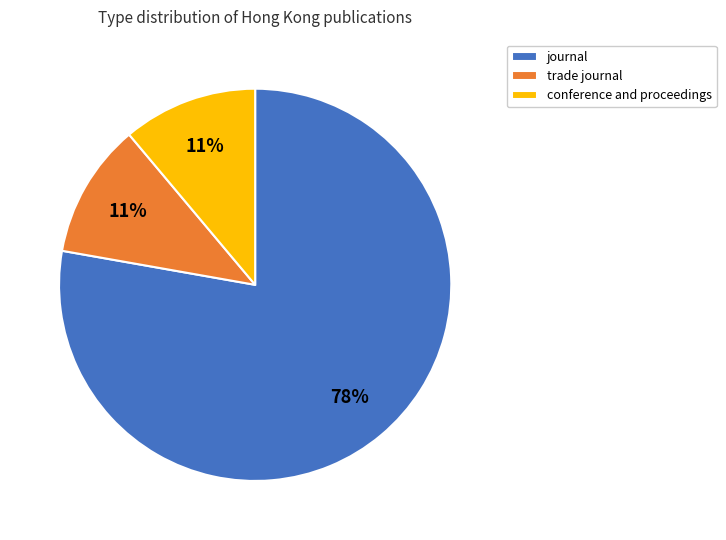

True or false: journal accounts for 78% of the total.

True